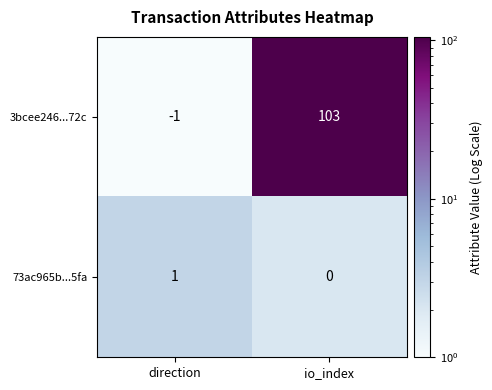

Reading left to right, what are all the values shown in this chart?

3bcee246...72c: -1	103
73ac965b...5fa: 1	0